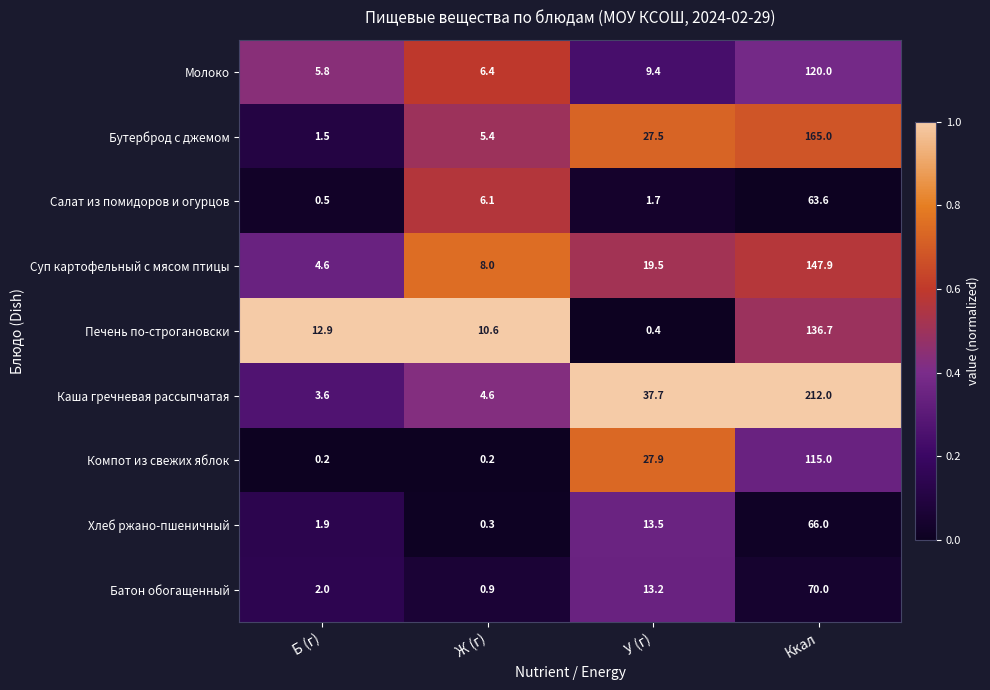

What is the total value across all series at У (г)?

150.8